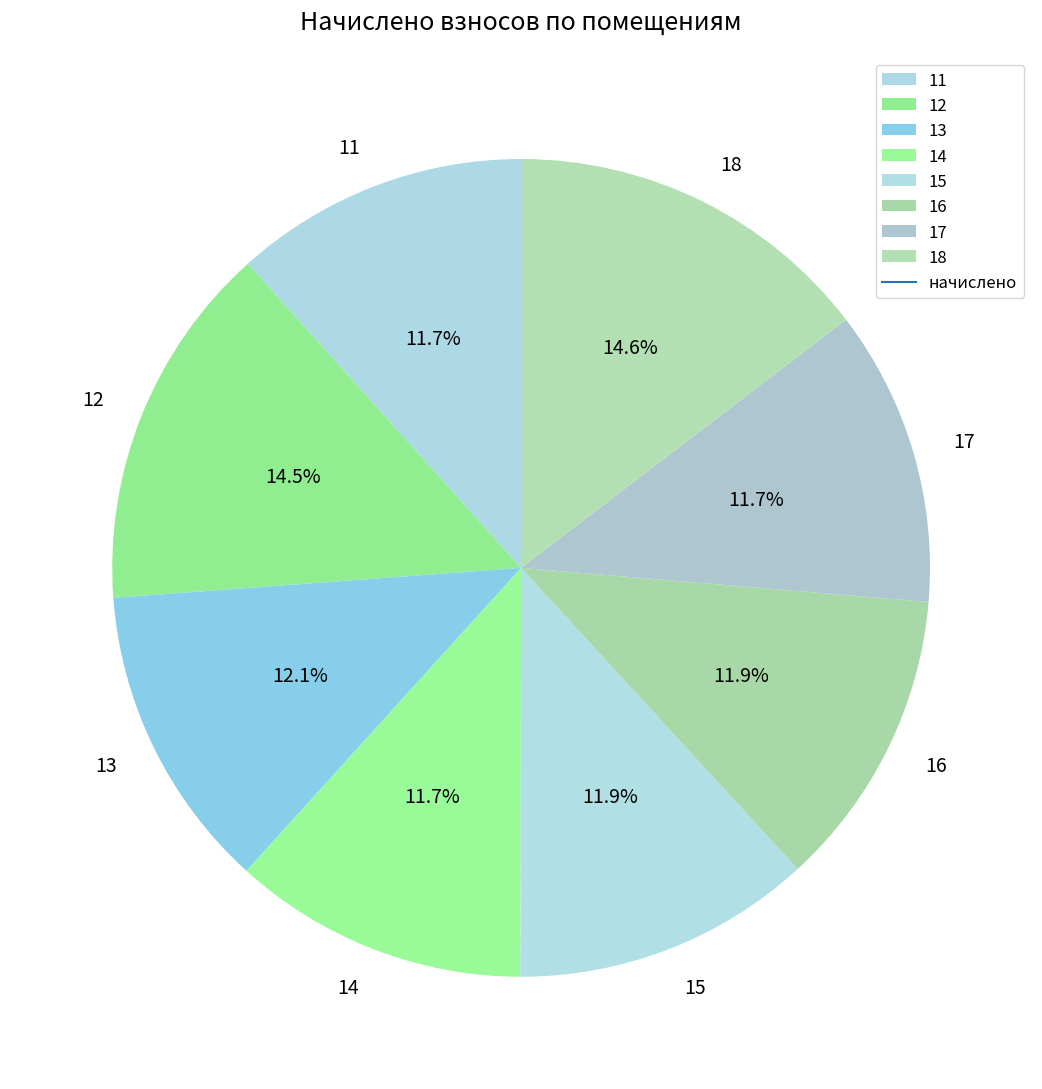

Combined, do 14 and 16 account for over 50%?

No